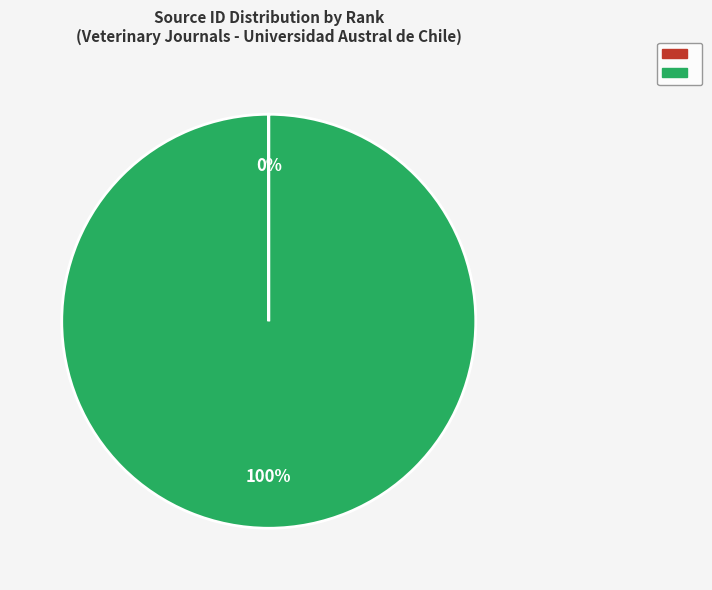

To the nearest percent, what is the difference between the largest and smallest slice percentages?

100%